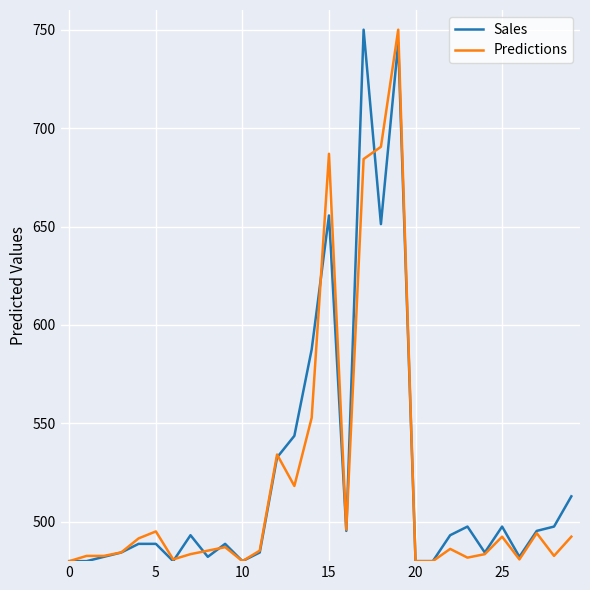

What is the minimum value shown in the chart?

480.0